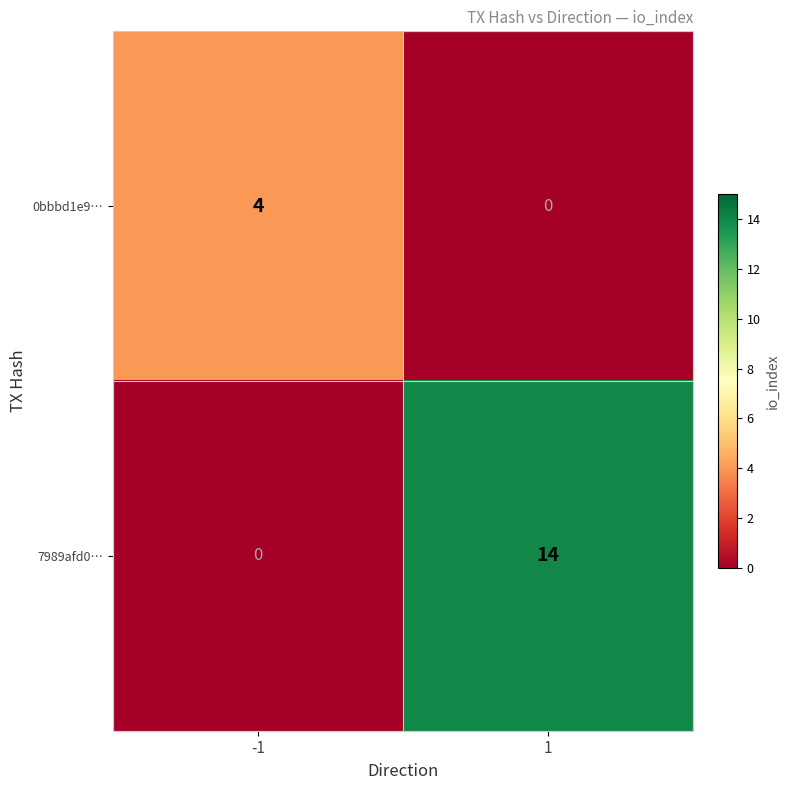

Reading left to right, extract all data points from this chart.

0bbbd1e9…: 4	0
7989afd0…: 0	14